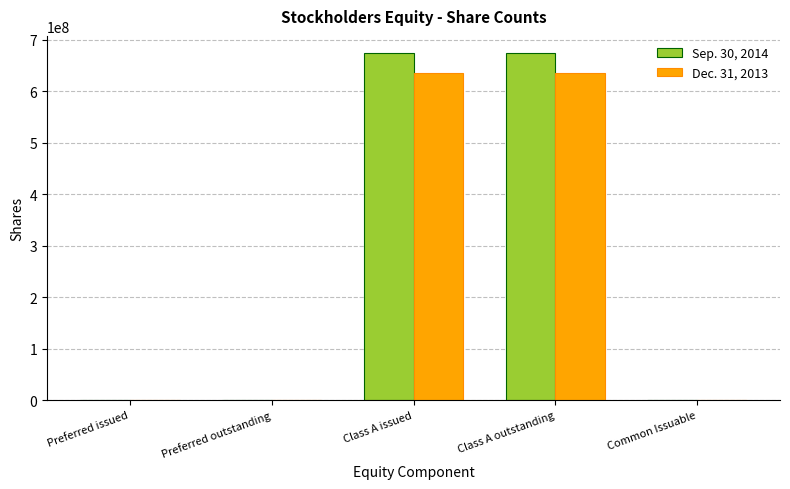

Which series changed the most between Class A issued and Common Issuable?

Sep. 30, 2014